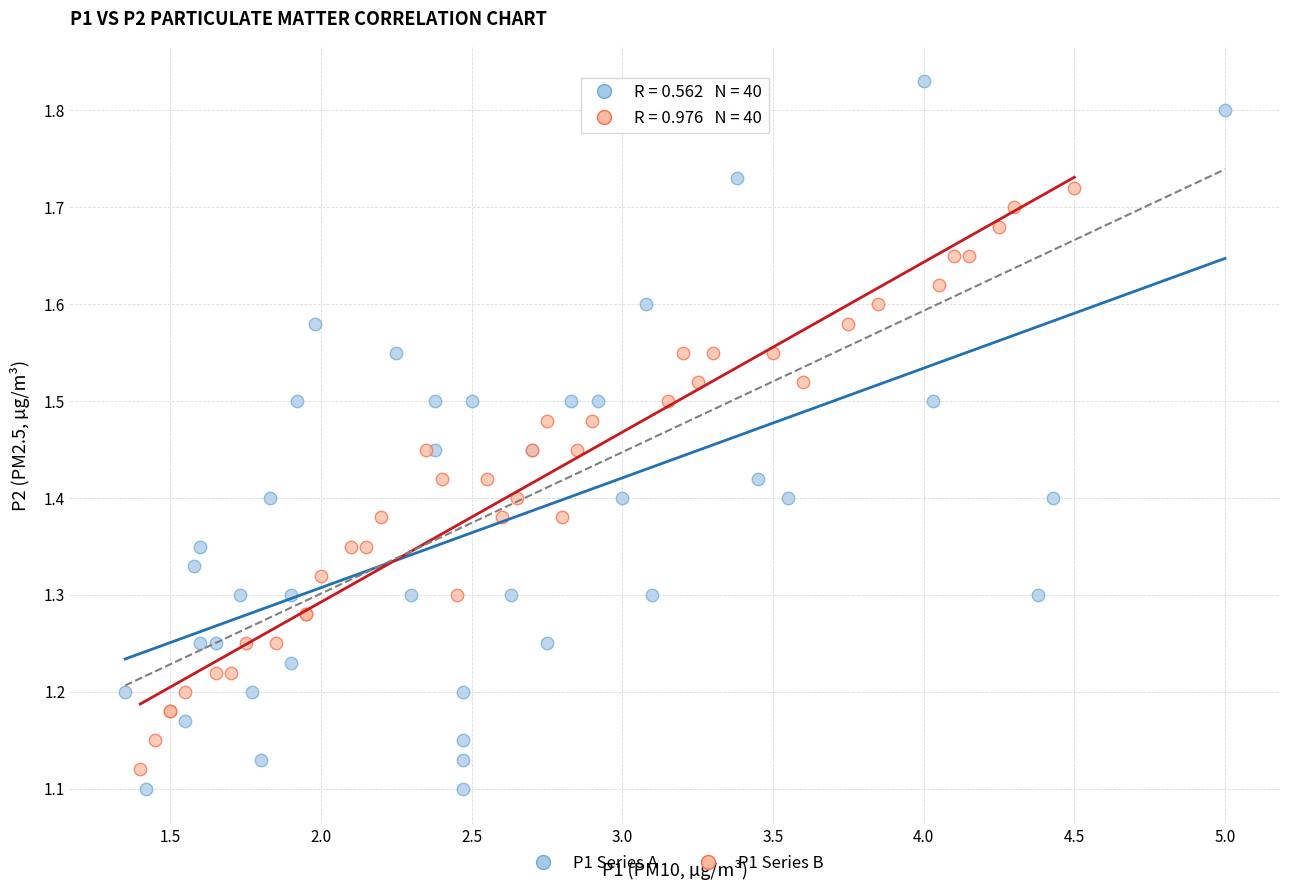

Which series has the largest Y range (max minus min)?

P1 Series A